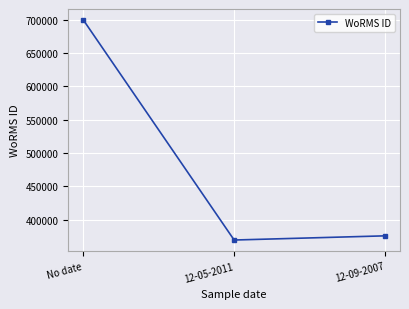

How many lines are shown in the chart?

1